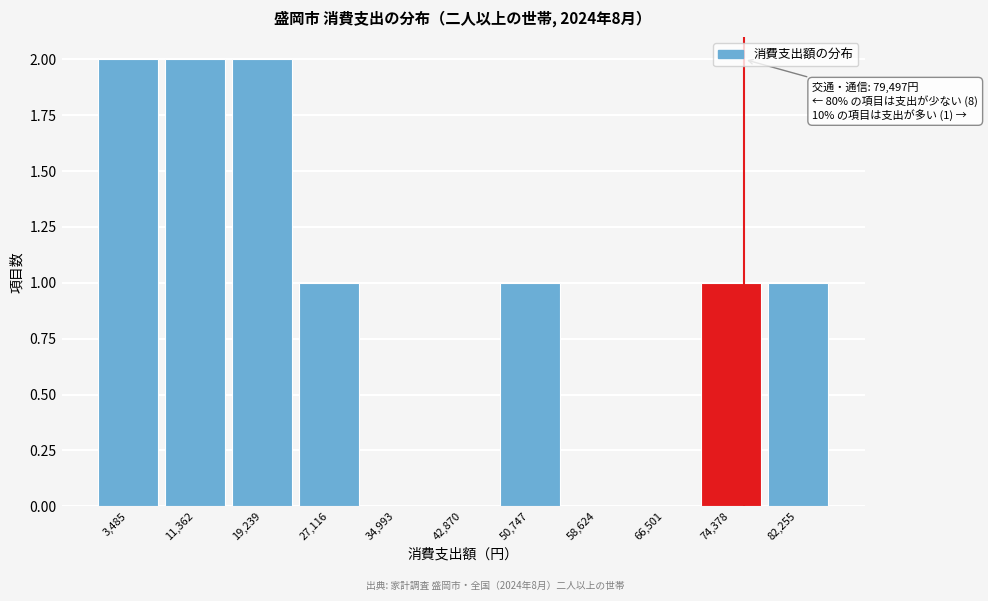

Reading left to right, extract all data points from this chart.

3,485=2	11,362=2	19,239=2	27,116=1	34,993=0	42,870=0	50,747=1	58,624=0	66,501=0	74,378=1	82,255=1